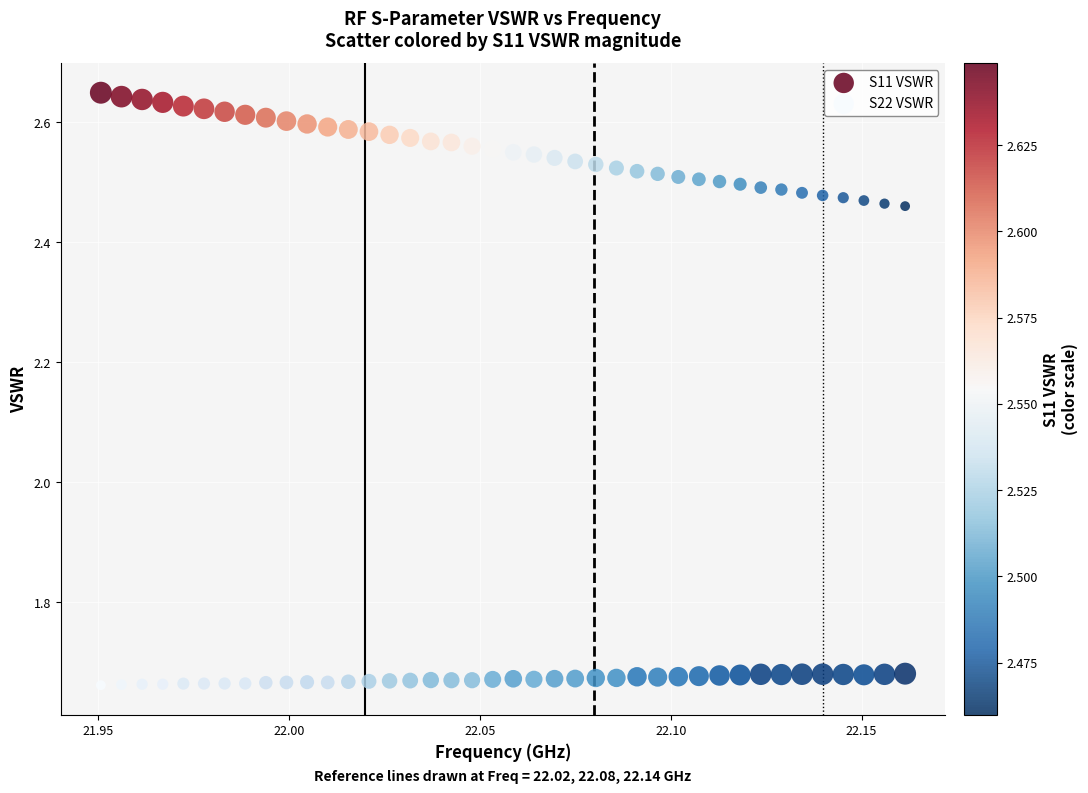

Which series has the largest Y range (max minus min)?

S11 VSWR